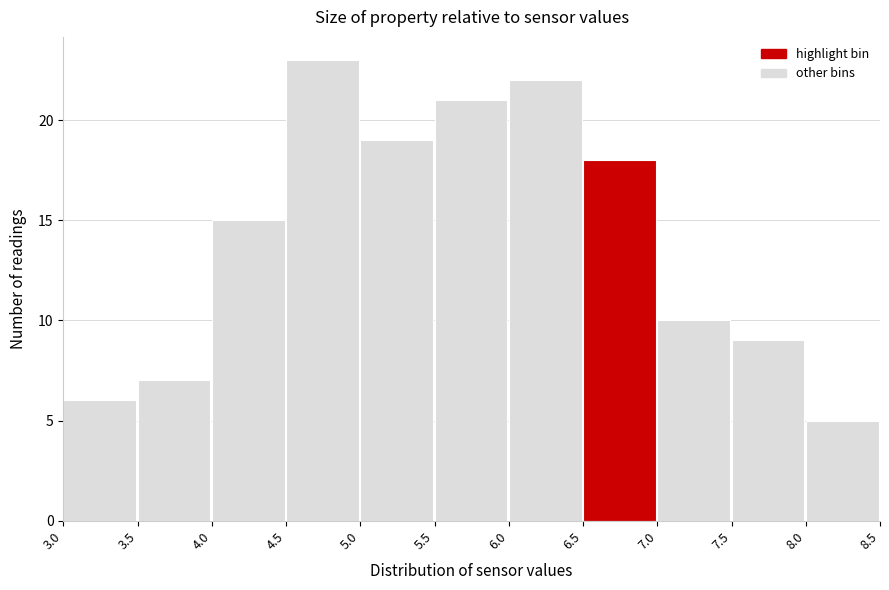

Reading left to right, list every bar in this chart as the range it spans on the x-axis followed by its height. The values are not printed on the chart, so give them approximately, as read against the axis.

3.0 to 3.5: 6
3.5 to 4.0: 7
4.0 to 4.5: 15
4.5 to 5.0: 23
5.0 to 5.5: 19
5.5 to 6.0: 21
6.0 to 6.5: 22
6.5 to 7.0: 18
7.0 to 7.5: 10
7.5 to 8.0: 9
8.0 to 8.5: 5